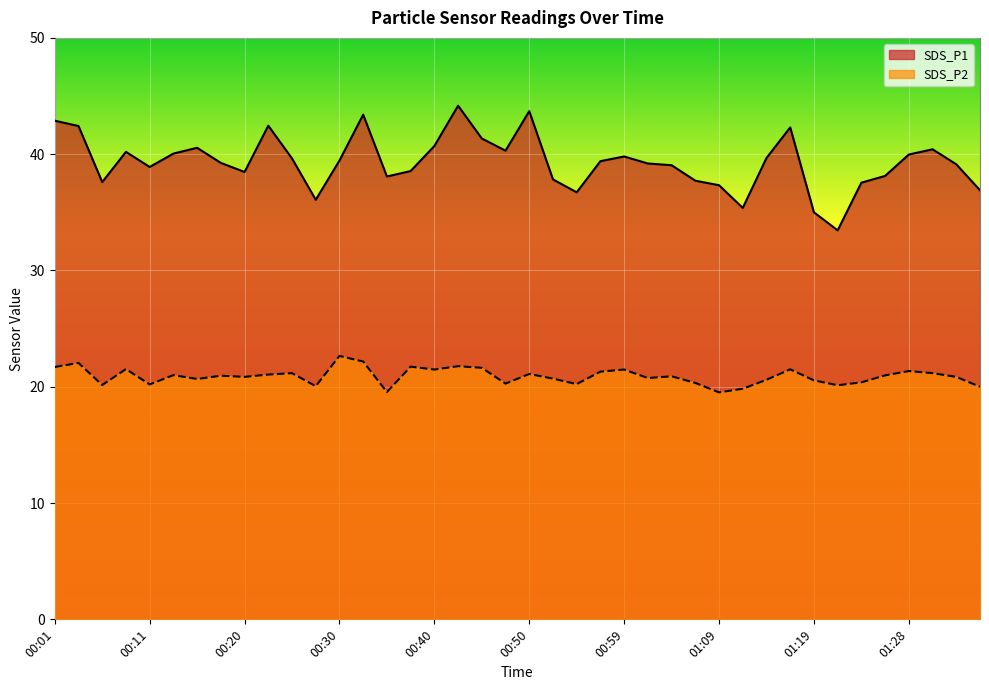

Which series has the largest total across all categories?

SDS_P1